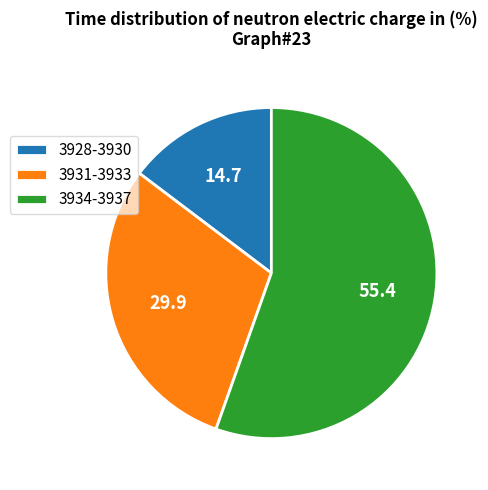

Count the number of slices in the pie.

3